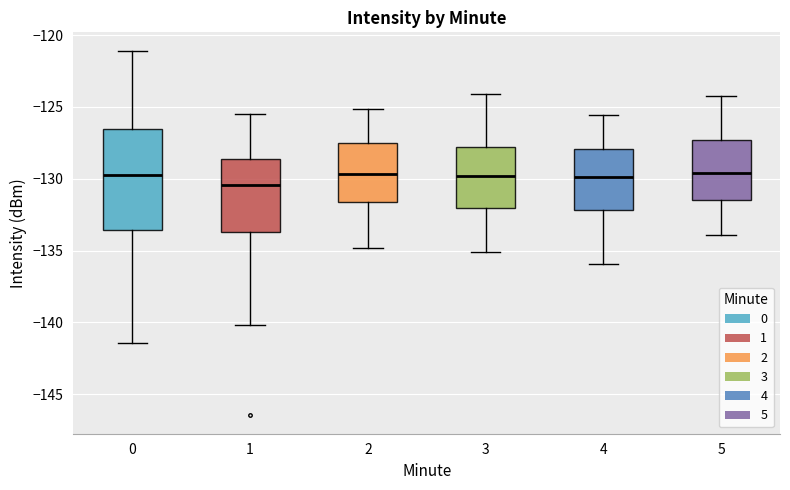

Where does the lower whisker of the box at x = 3 end on the y-axis? The values are not printed on the chart, so give them approximately, as read against the axis.

-135.0